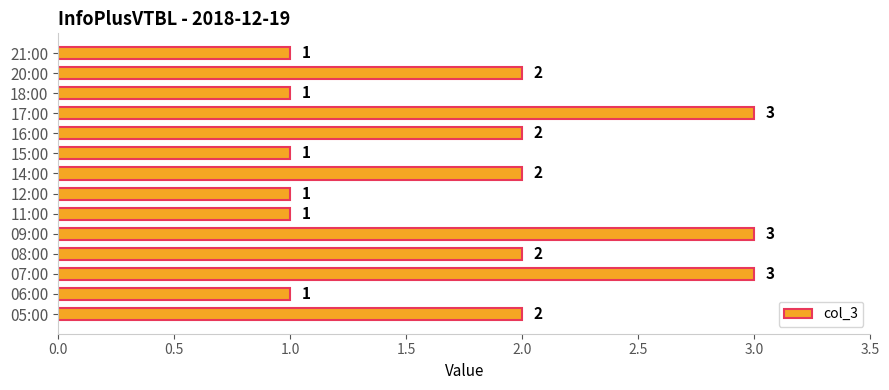

Count the values in the range 1 to 2.

11